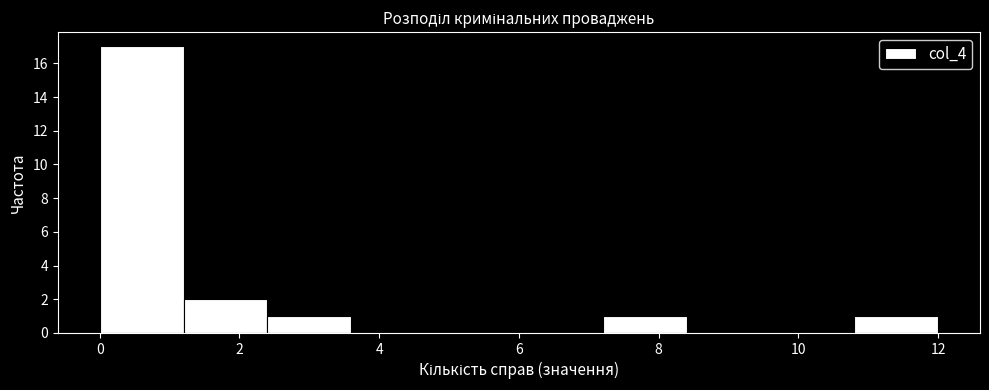

What is the height of the bar covering 10.8 to 12.0 on the x-axis? The values are not printed on the chart, so give them approximately, as read against the axis.

1